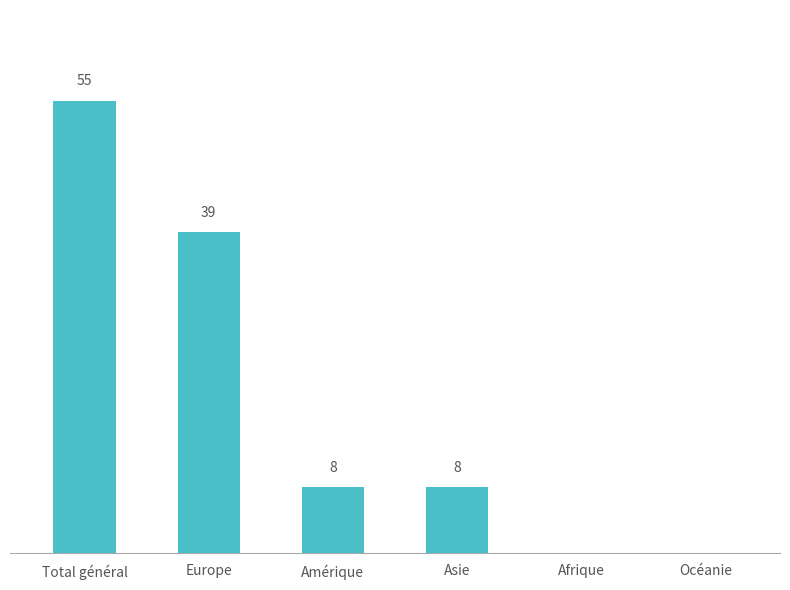

Where is the data nearest to the value 27?

Europe